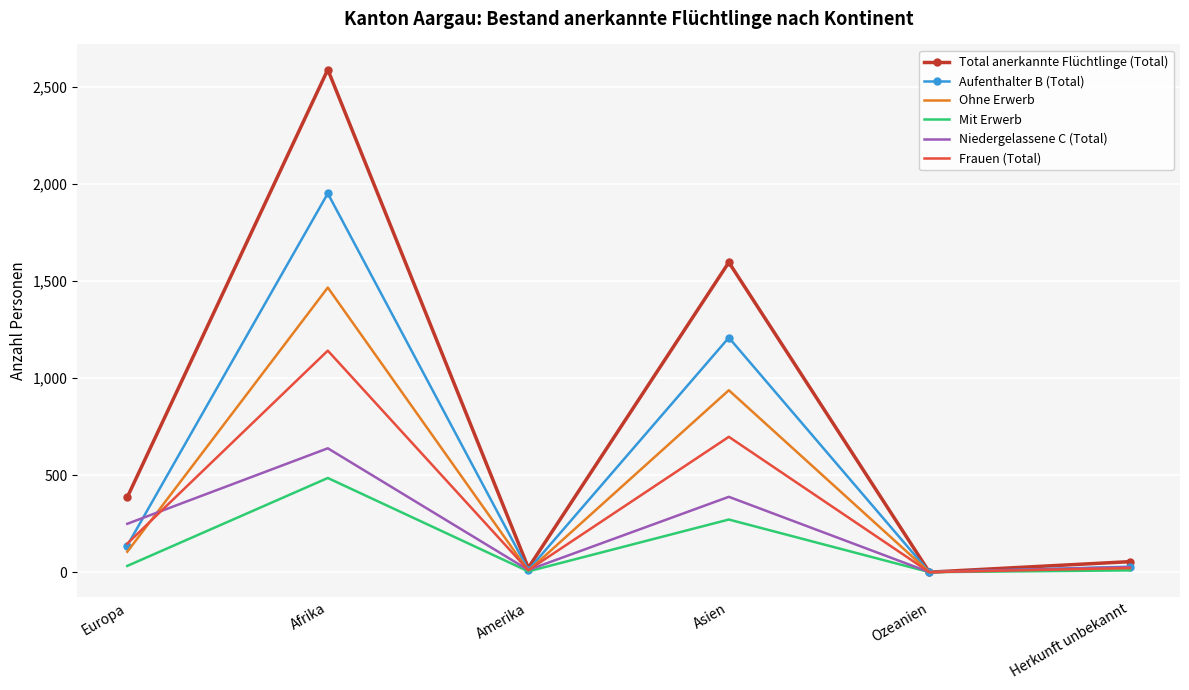

What is the maximum value for Total anerkannte Flüchtlinge (Total)?

2589